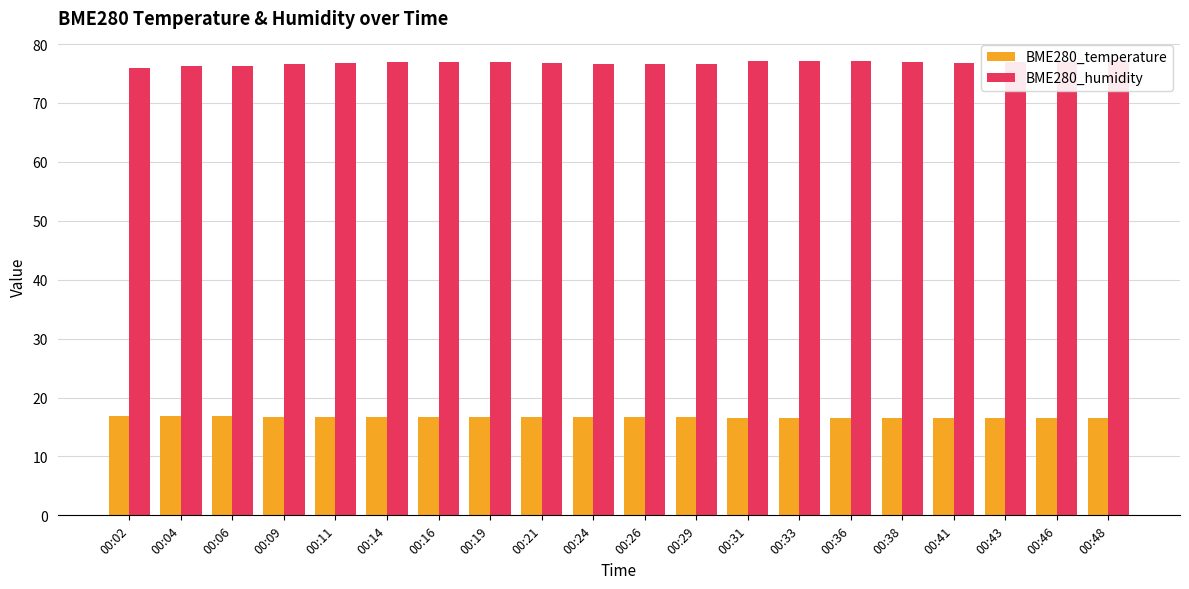

Rank the series by their average value, from lowest to highest.

BME280_temperature, BME280_humidity